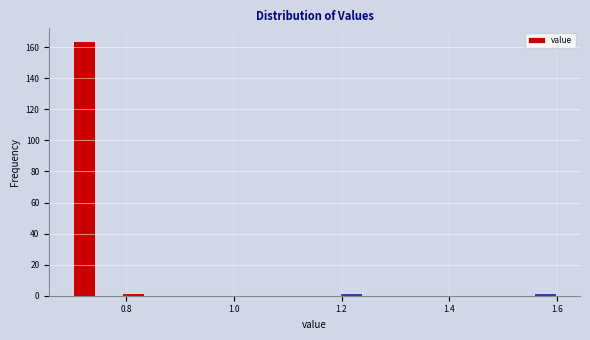

Around what value on the x-axis is the tallest bar? Give the approximate position of its centre, as read against the axis.

0.72